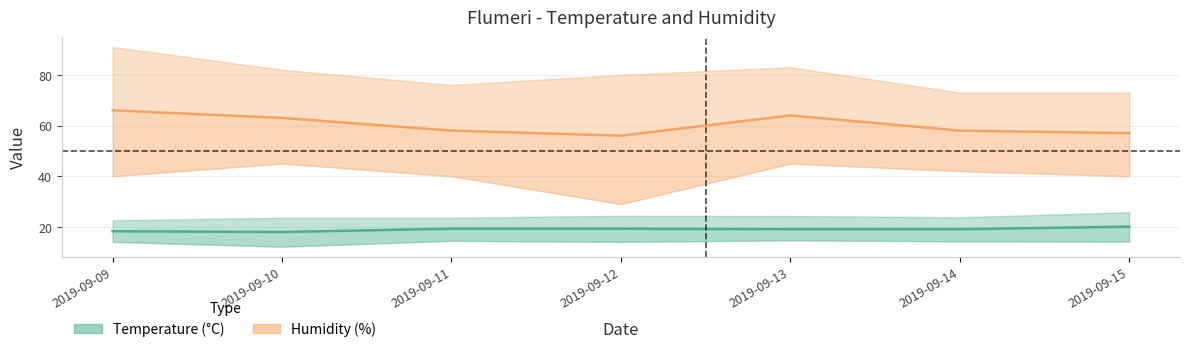

The value of Temp MED at 2019-09-15 is 31.6. True or false?

False